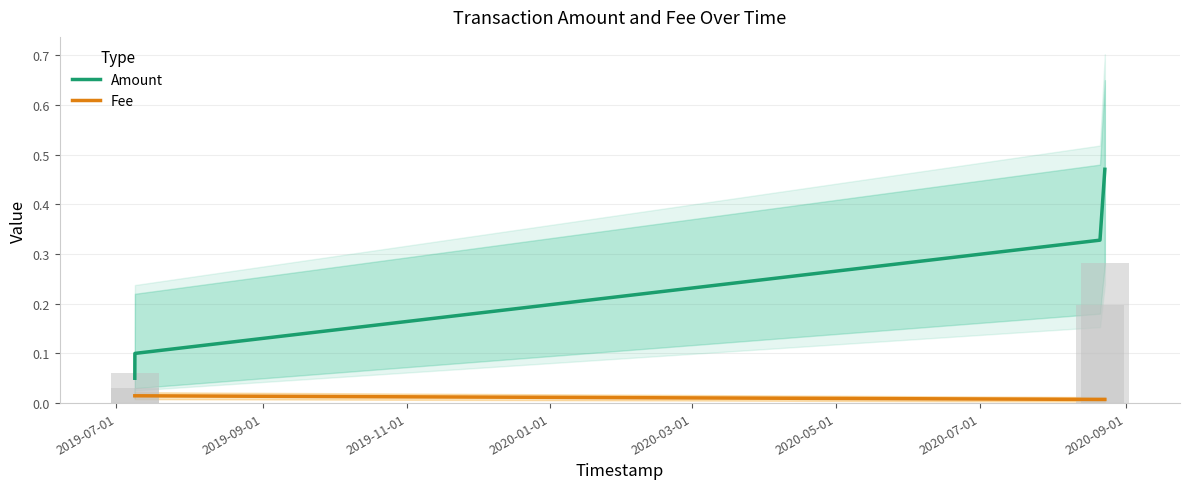

What is the difference between the maximum and minimum values in the Amount series?

0.4